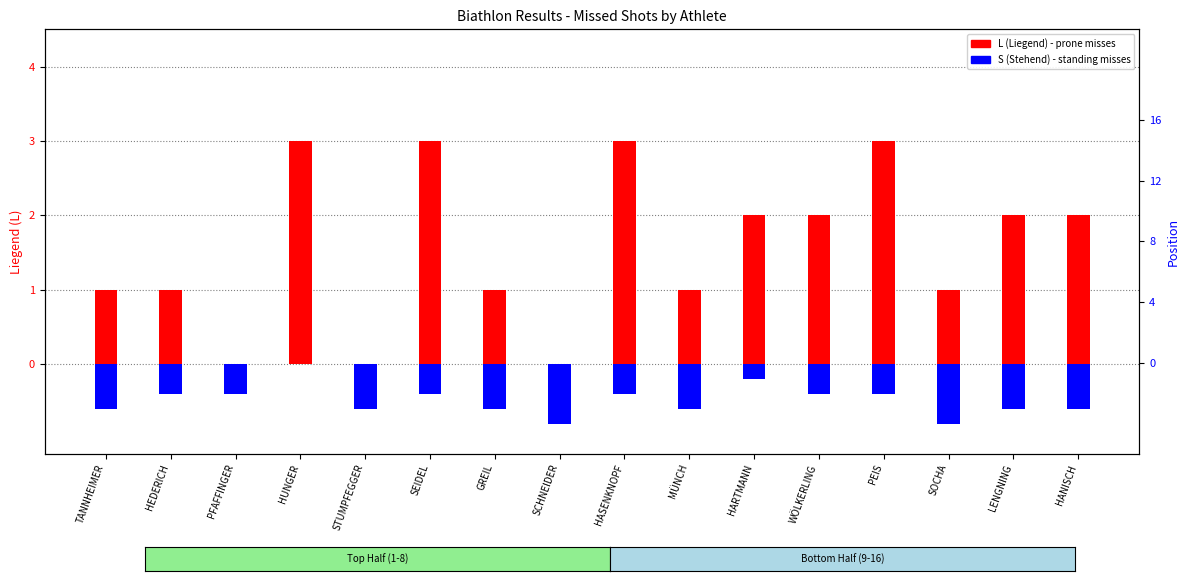

True or false: S (Stehend) has a value of -0.3 at GREIL.

False